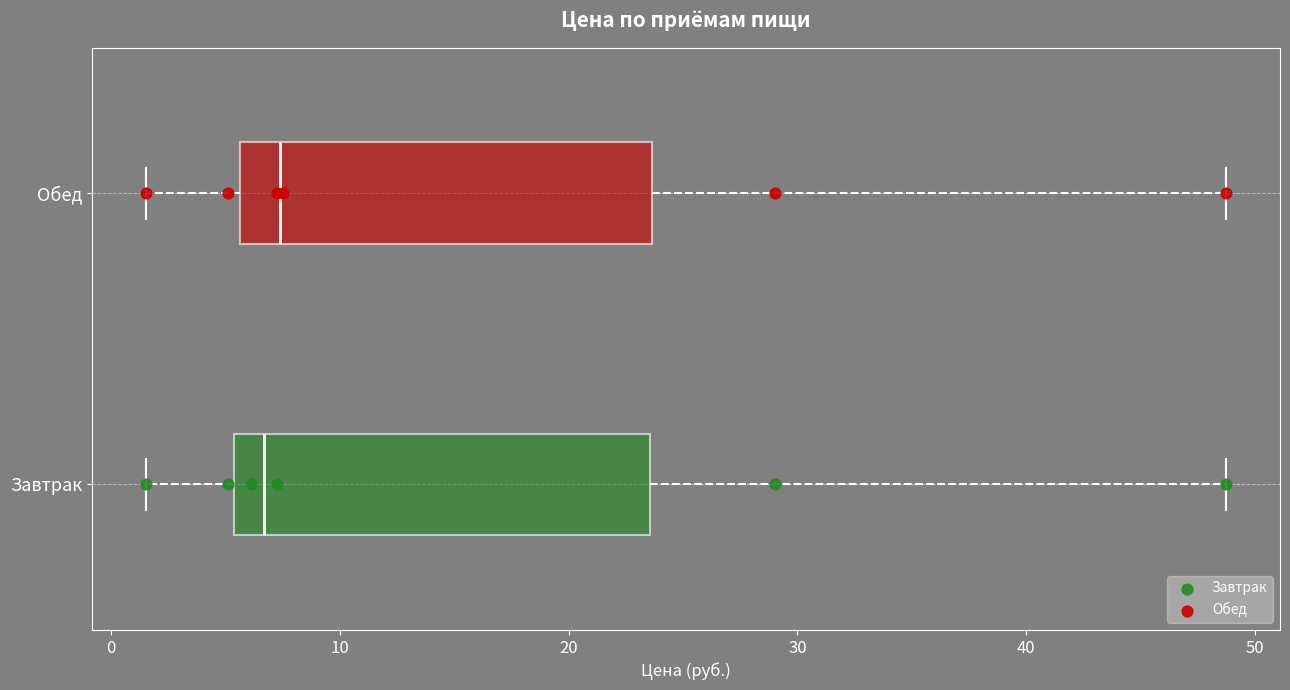

Reading bottom to top, transcribe this box plot: for each box, give where its median line is, the range the box spans, and where its two whiskers end, as read against the x-axis. The values are not printed on the chart, so give them approximately, as read against the axis.

Завтрак: median 7, box 5 to 24, whiskers 2 to 49
Обед: median 7, box 6 to 24, whiskers 2 to 49